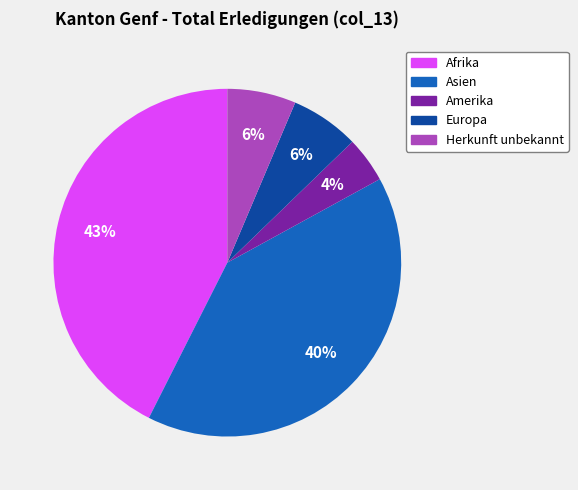

Does Europa account for over 50% of the chart?

No